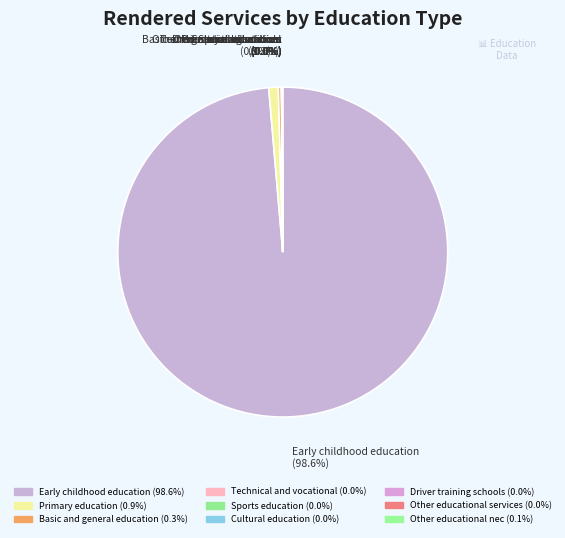

To the nearest percent, what is the difference between the Early childhood education and Sports education slice percentages?

99%